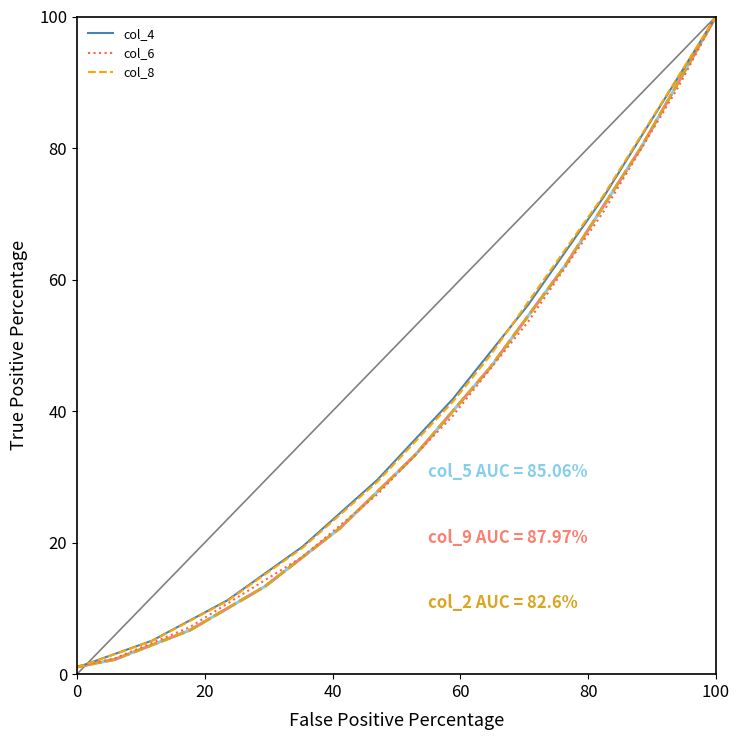

Does the chart display data point markers on the line(s)?

No